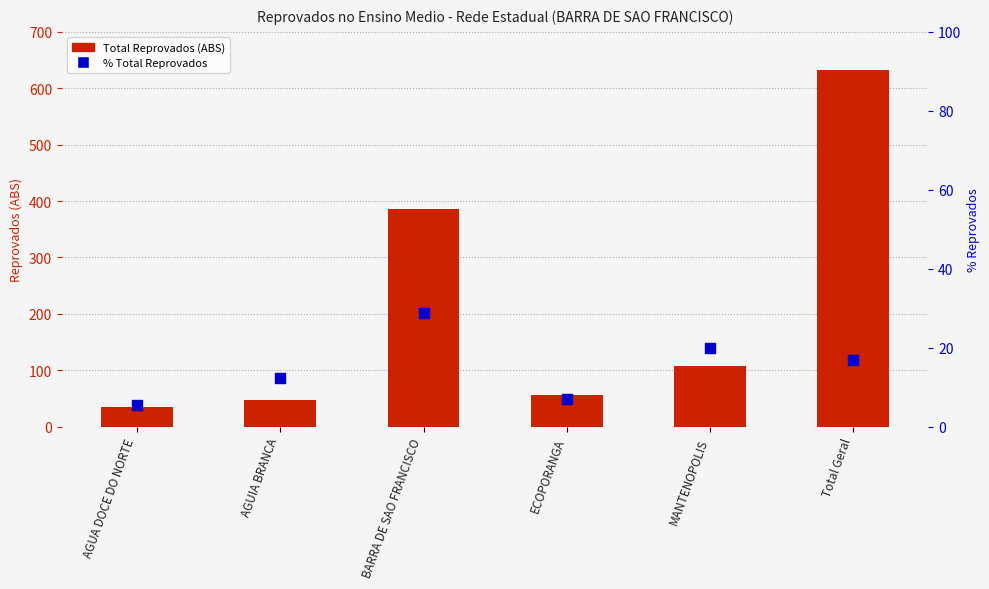

Which series contains the highest Y value?

Total Reprovados (ABS)